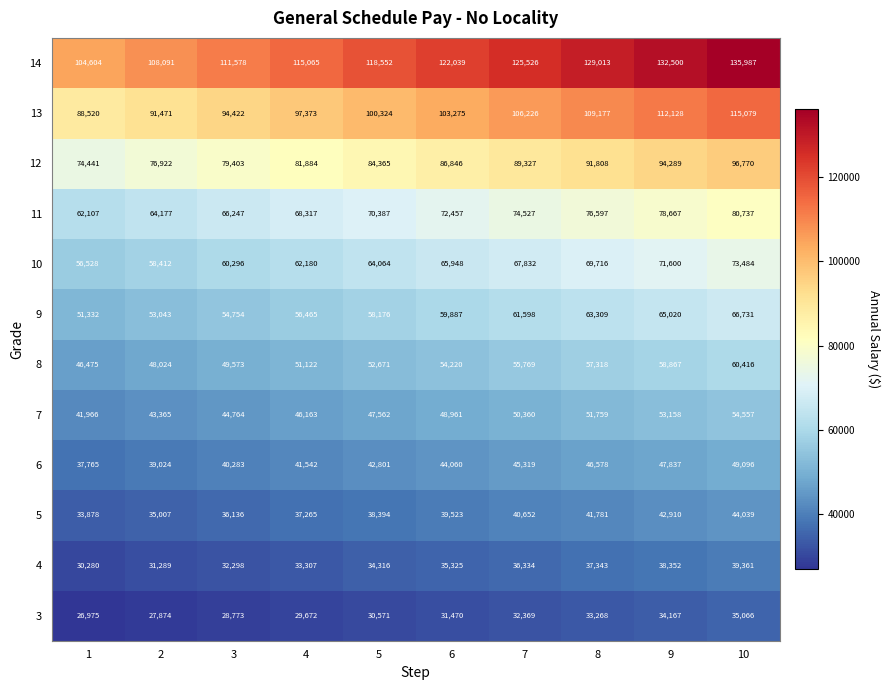

What is the difference between the 14 values at 4 and 9?

17435